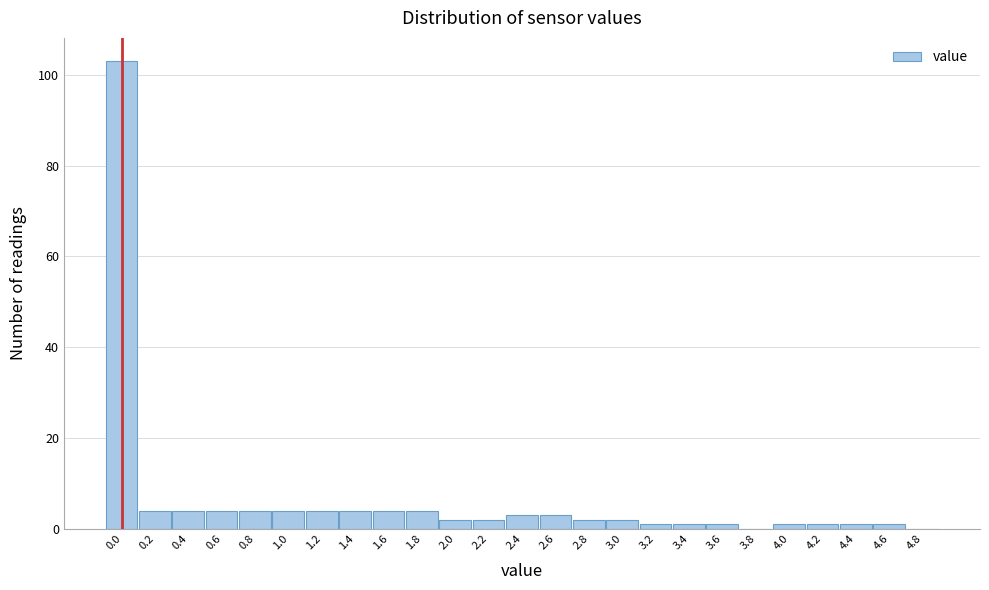

Reading left to right, what are all the values shown in this chart?

0.0=103	0.2=4	0.4=4	0.6=4	0.8=4	1.0=4	1.2=4	1.4=4	1.6=4	1.8=4	2.0=2	2.2=2	2.4=3	2.6=3	2.8=2	3.0=2	3.2=1	3.4=1	3.6=1	3.8=0	4.0=1	4.2=1	4.4=1	4.6=1	4.8=0